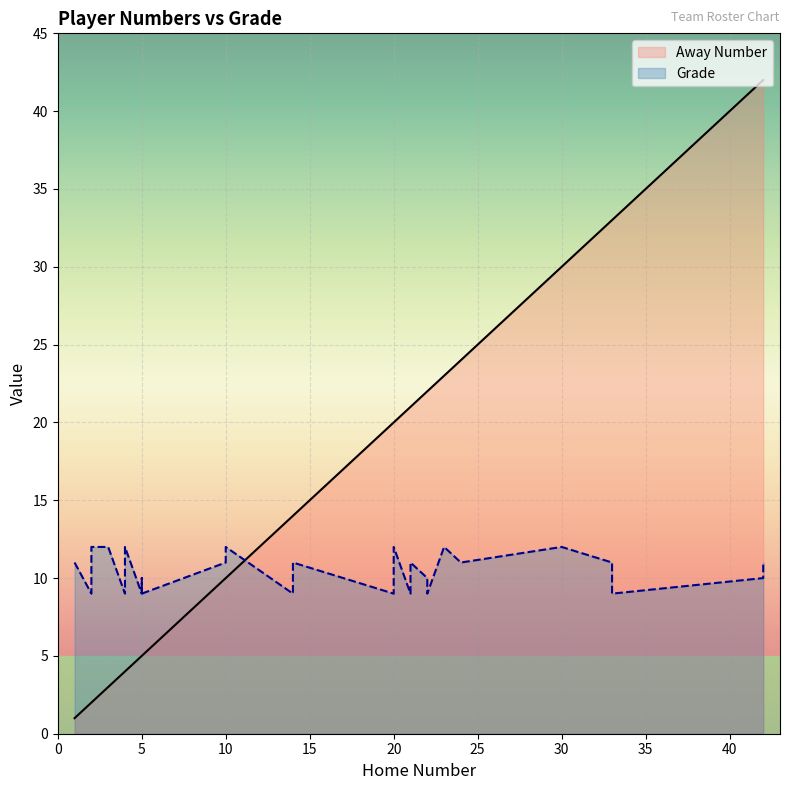

What is the label of the 28th point from the left?

30